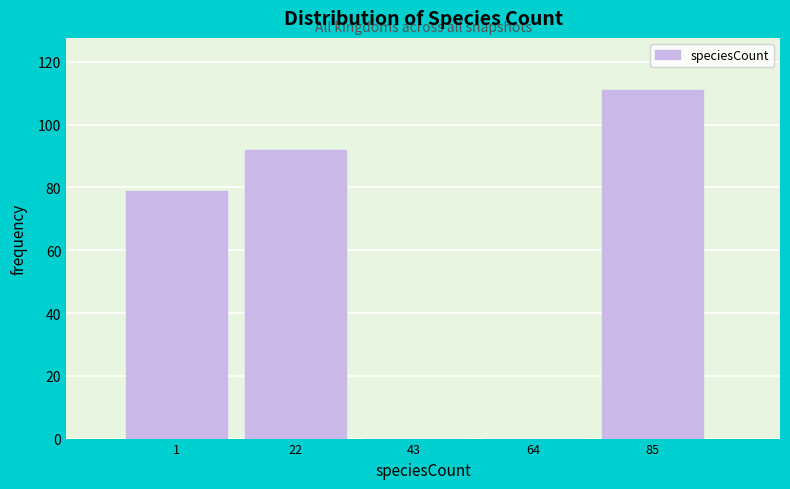

Reading left to right, extract all data points from this chart.

1=79	22=92	43=0	64=0	85=111